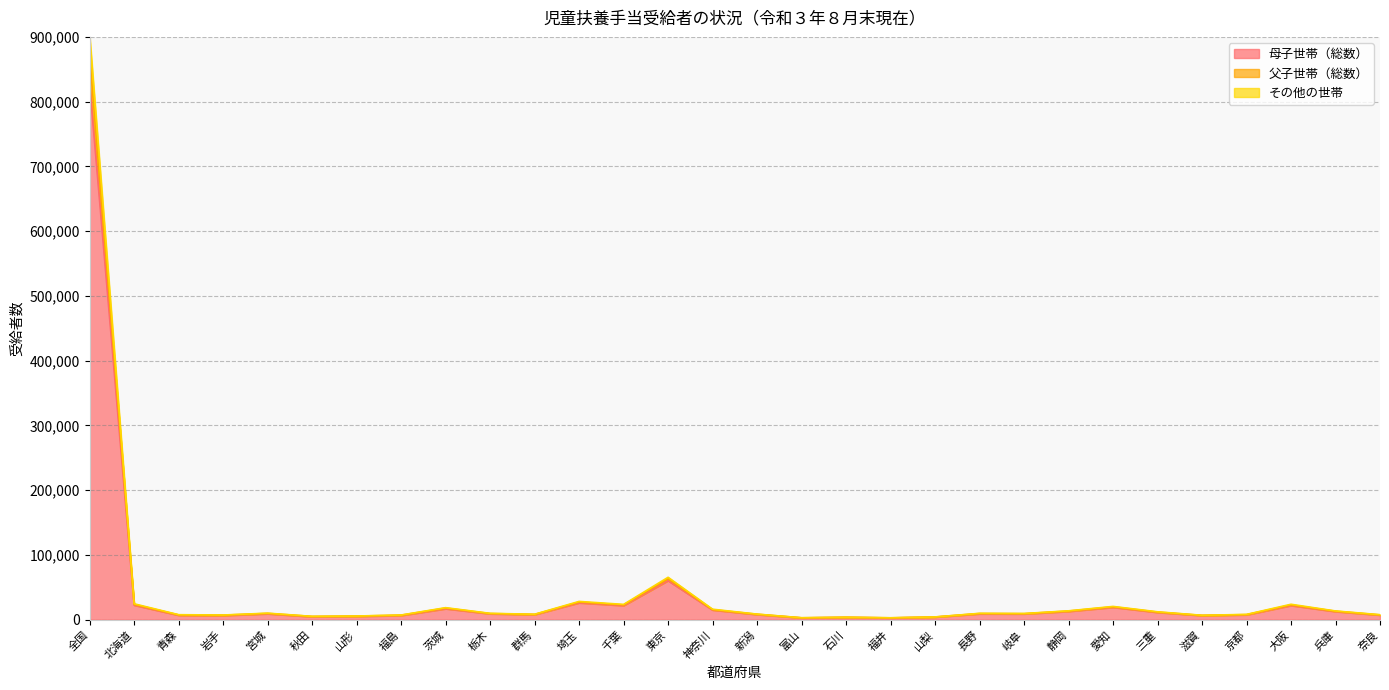

Does the chart display data point markers on the line(s)?

No